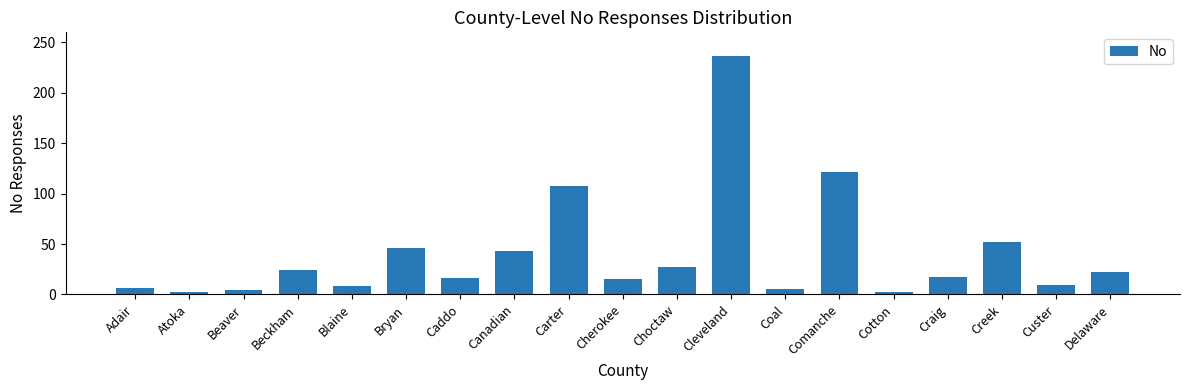

Which has a higher value, Atoka or Carter?

Carter